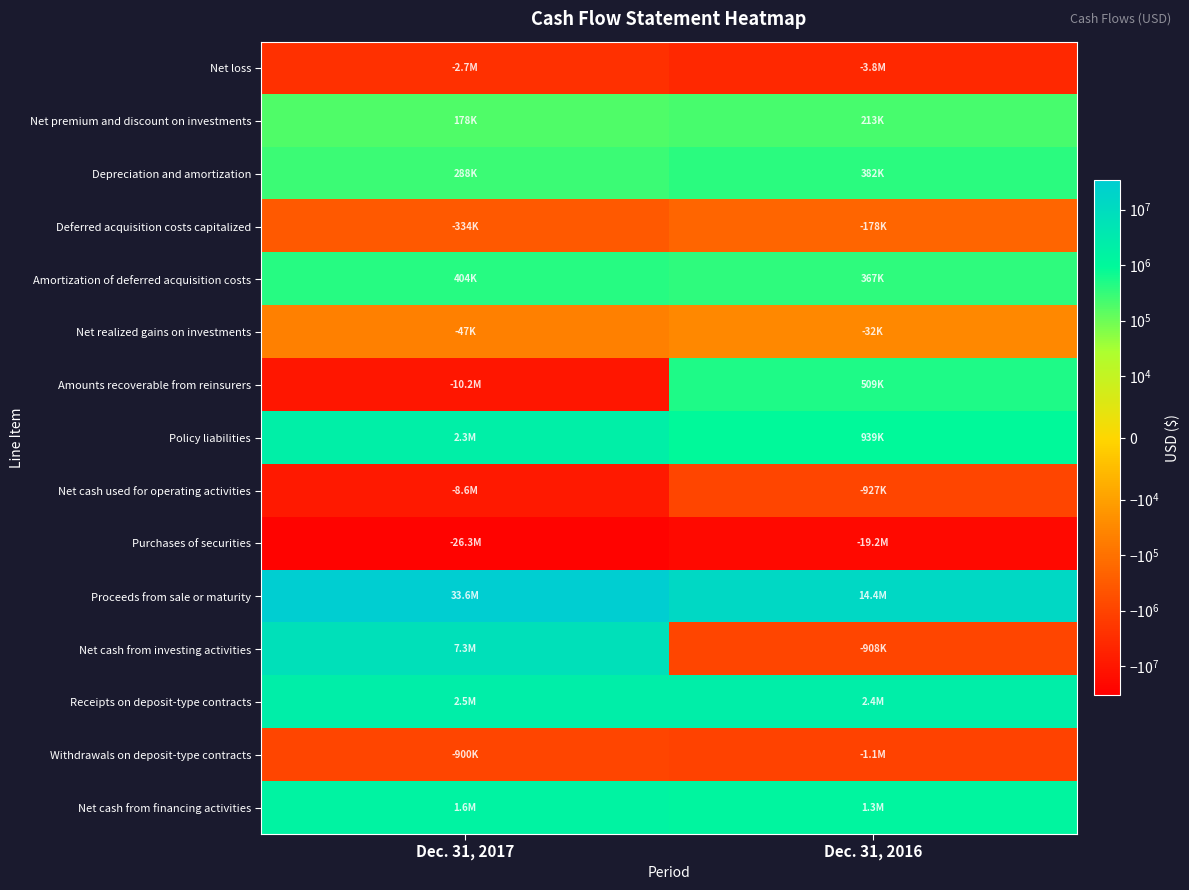

At how many categories does at least one series exceed 27812221?

1